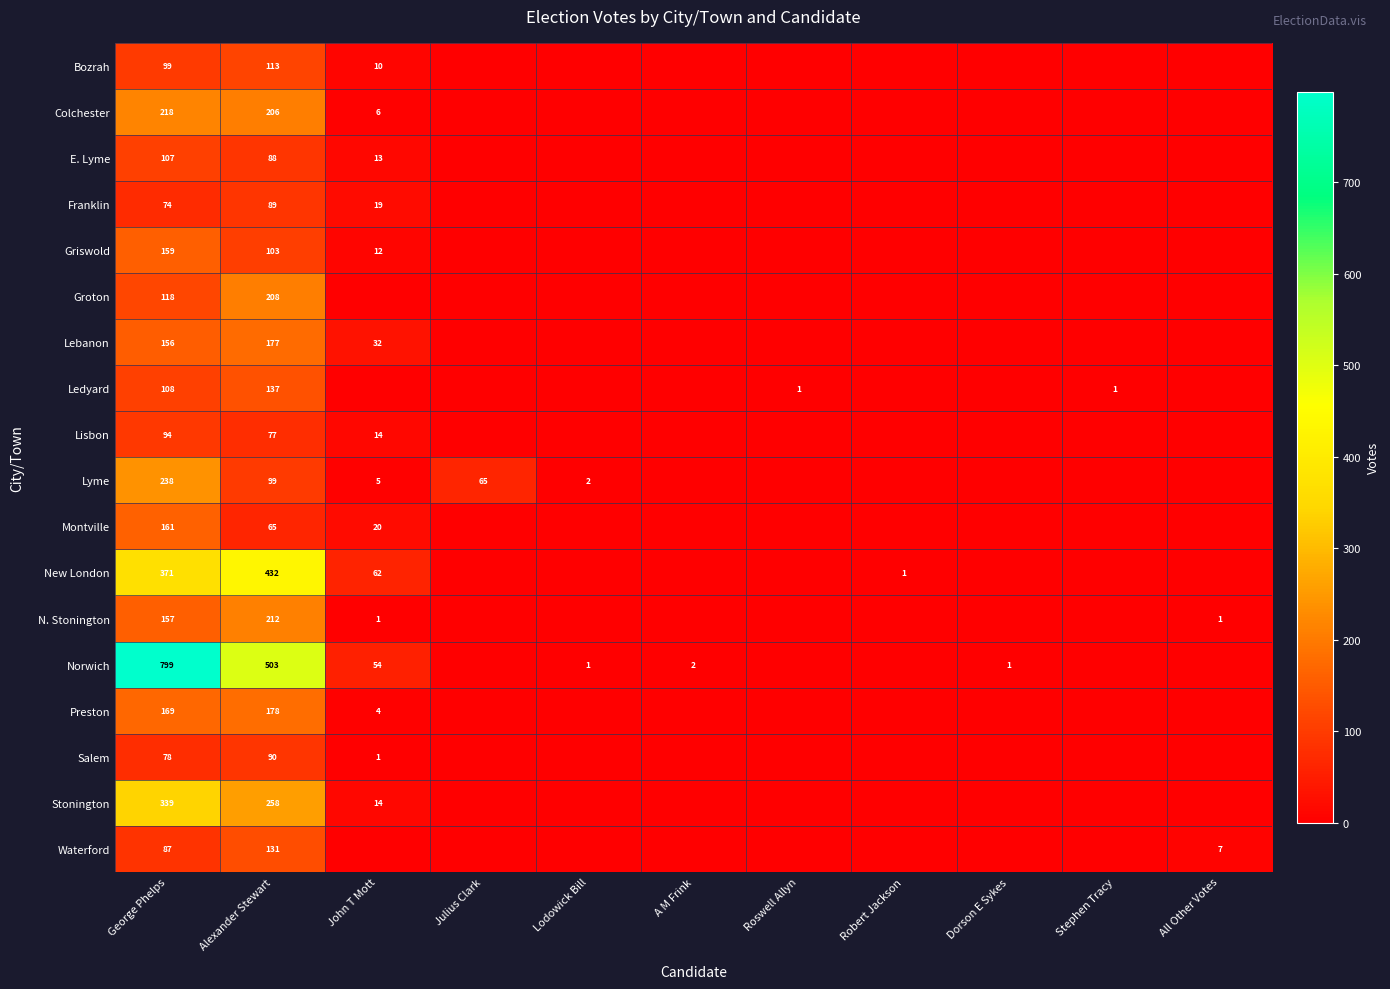

True or false: Lebanon has a value of 78 at George Phelps.

False